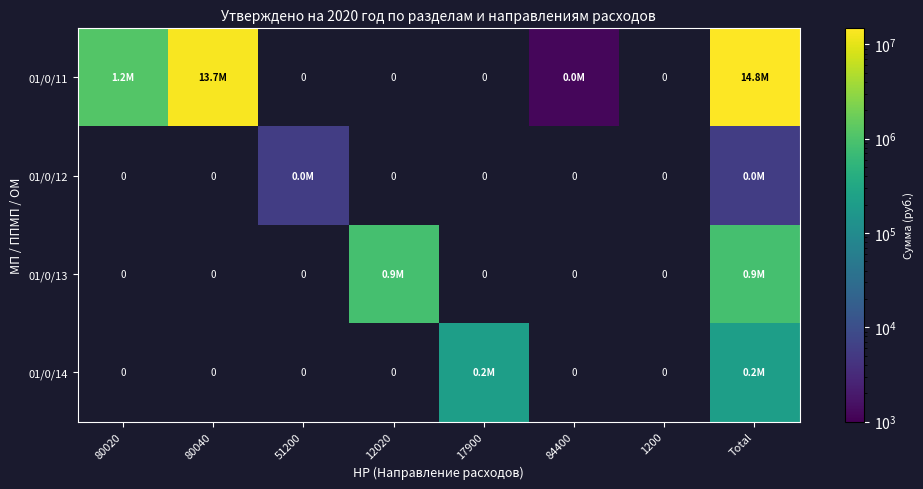

How many series are shown in this chart?

4